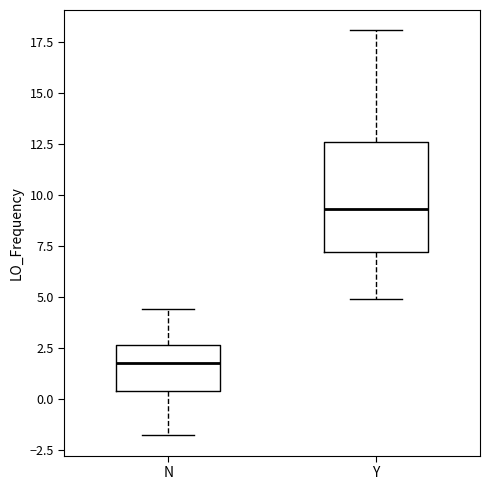

Where is the lower edge of the box for Y on the y-axis? The values are not printed on the chart, so give them approximately, as read against the axis.

7.0